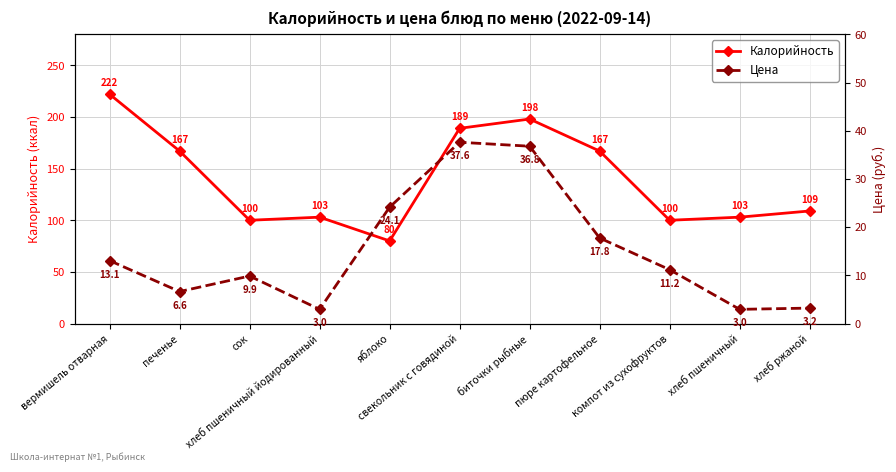

Which series has the widest spread of values?

Калорийность